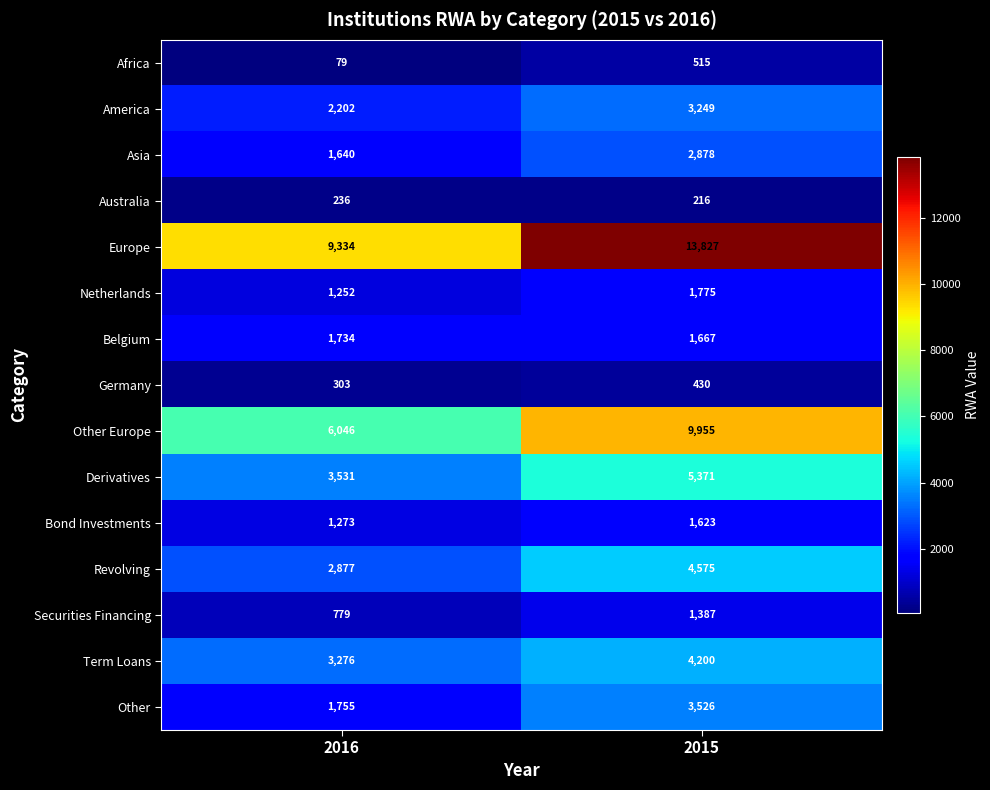

At which category is the sum across all series the highest?

2015